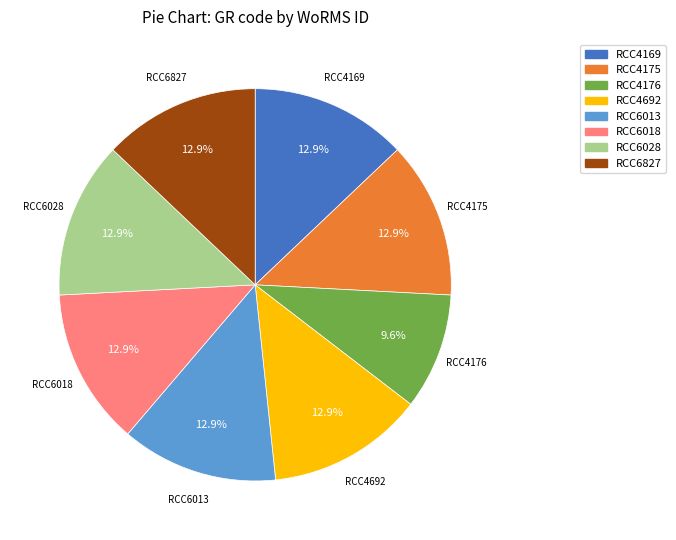

The RCC4175 slice represents 6% of the pie. True or false?

False